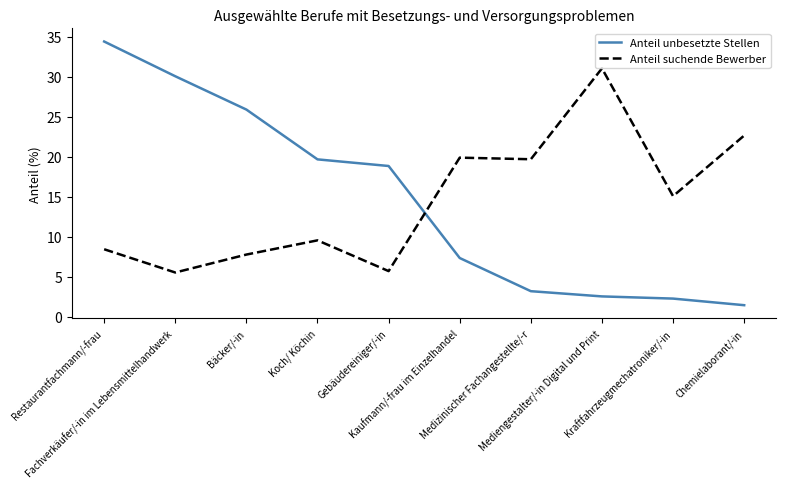

Reading right to left, transcribe all the data shown in this chart.

Anteil unbesetzte Stellen: 1.4	2.3	2.5	3.2	7.3	18.8	19.7	25.9	30.0	34.4
Anteil suchende Bewerber: 22.6	15.1	31.0	19.7	19.9	5.7	9.5	7.8	5.5	8.4